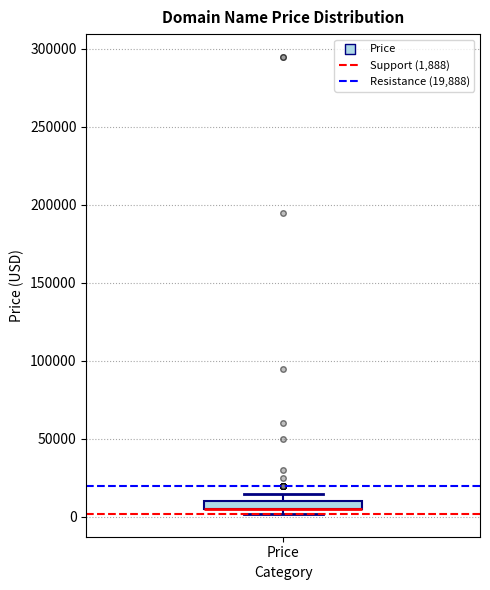

Where is the lower edge of the box for Price on the y-axis? The values are not printed on the chart, so give them approximately, as read against the axis.

5000